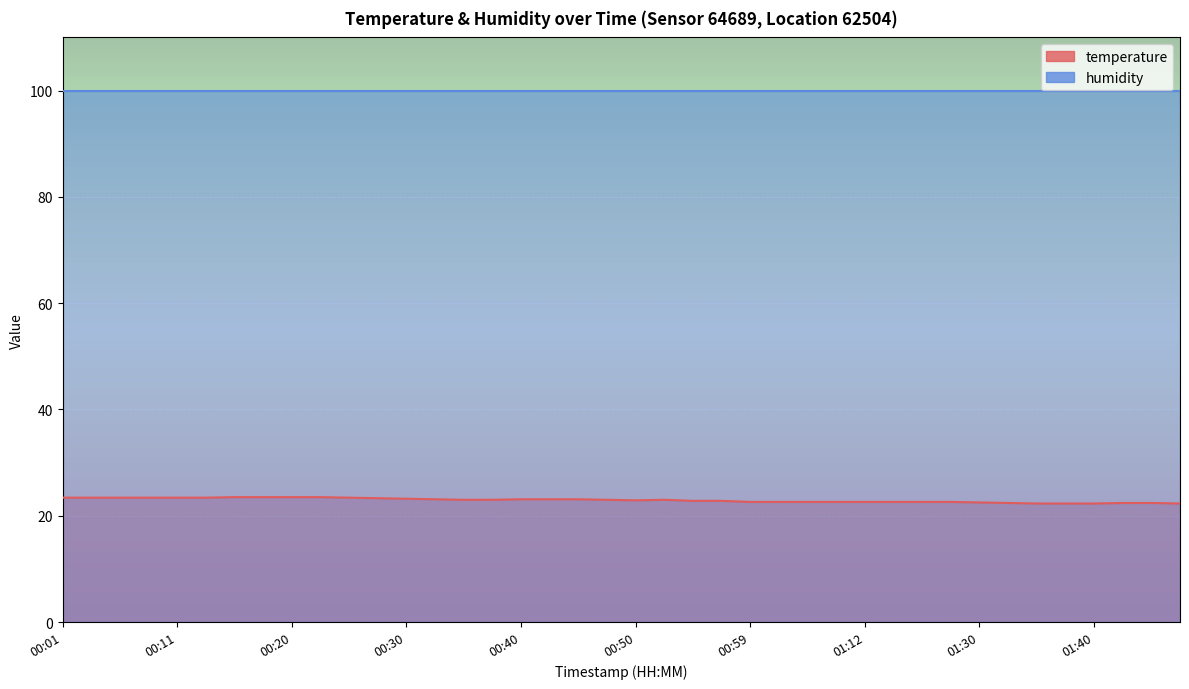

List the labels in order of value, largest first.

00:15, 00:18, 00:20, 00:23, 00:01, 00:03, 00:06, 00:08, 00:11, 00:13, 00:25, 00:28, 00:30, 00:33, 00:40, 00:42, 00:45, 00:35, 00:37, 00:47, 00:52, 00:50, 00:55, 00:57, 00:59, 01:02, 01:04, 01:09, 01:12, 01:14, 01:17, 01:19, 01:30, 01:32, 01:42, 01:45, 01:35, 01:37, 01:40, 01:47